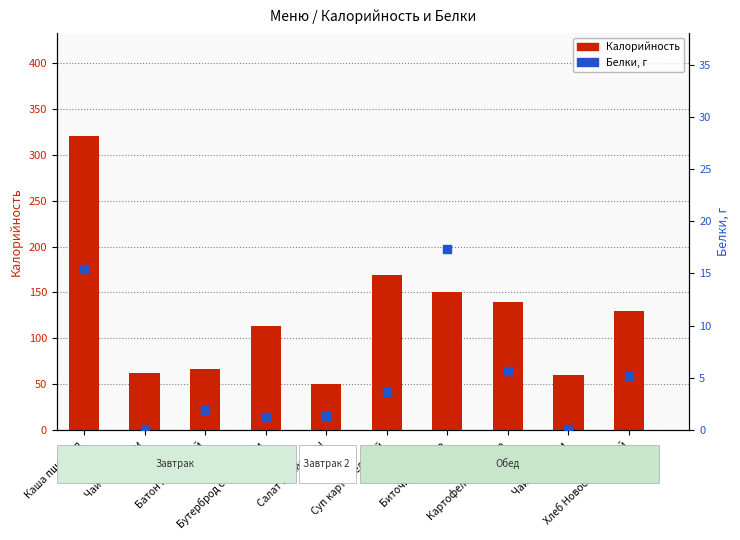

Which series reaches the maximum Y coordinate?

Калорийность